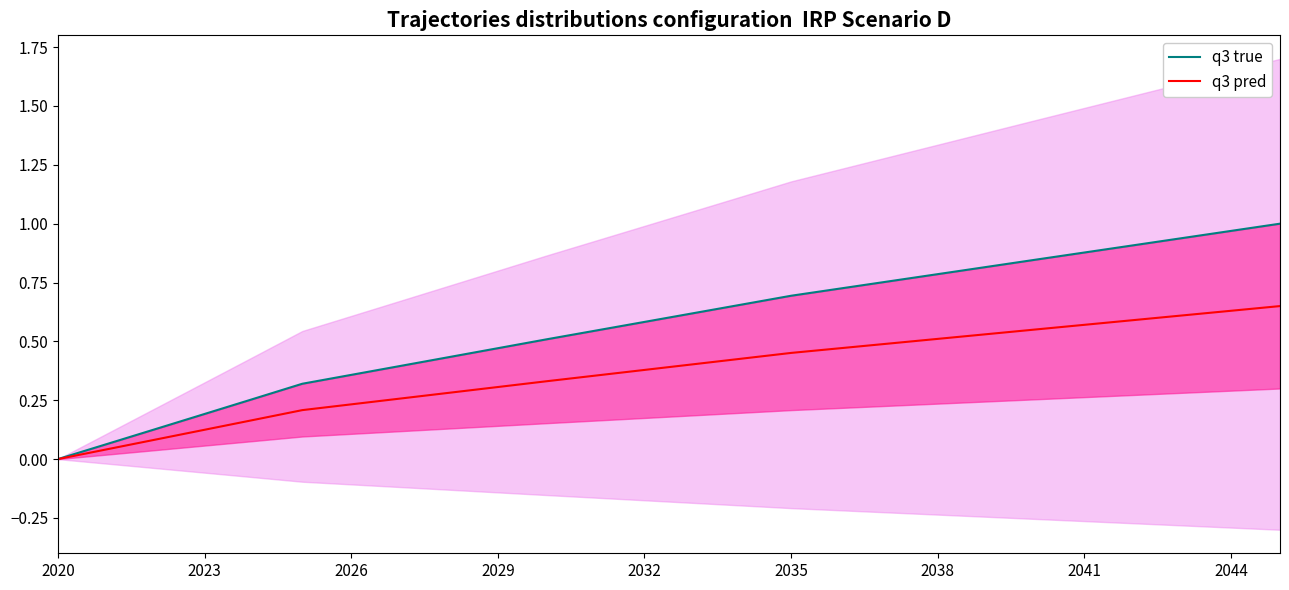

What is the label of the 3rd point from the left?

2026